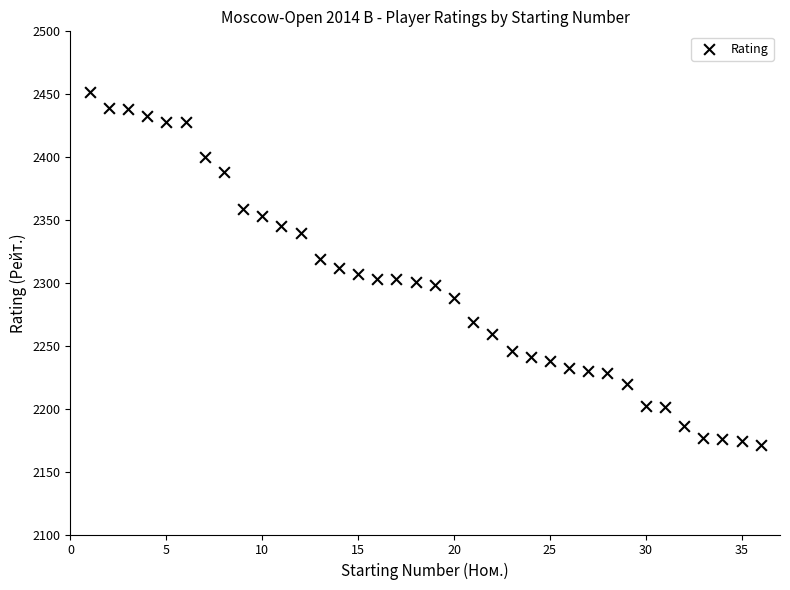

What is the range of Y values (max minus min)?

281